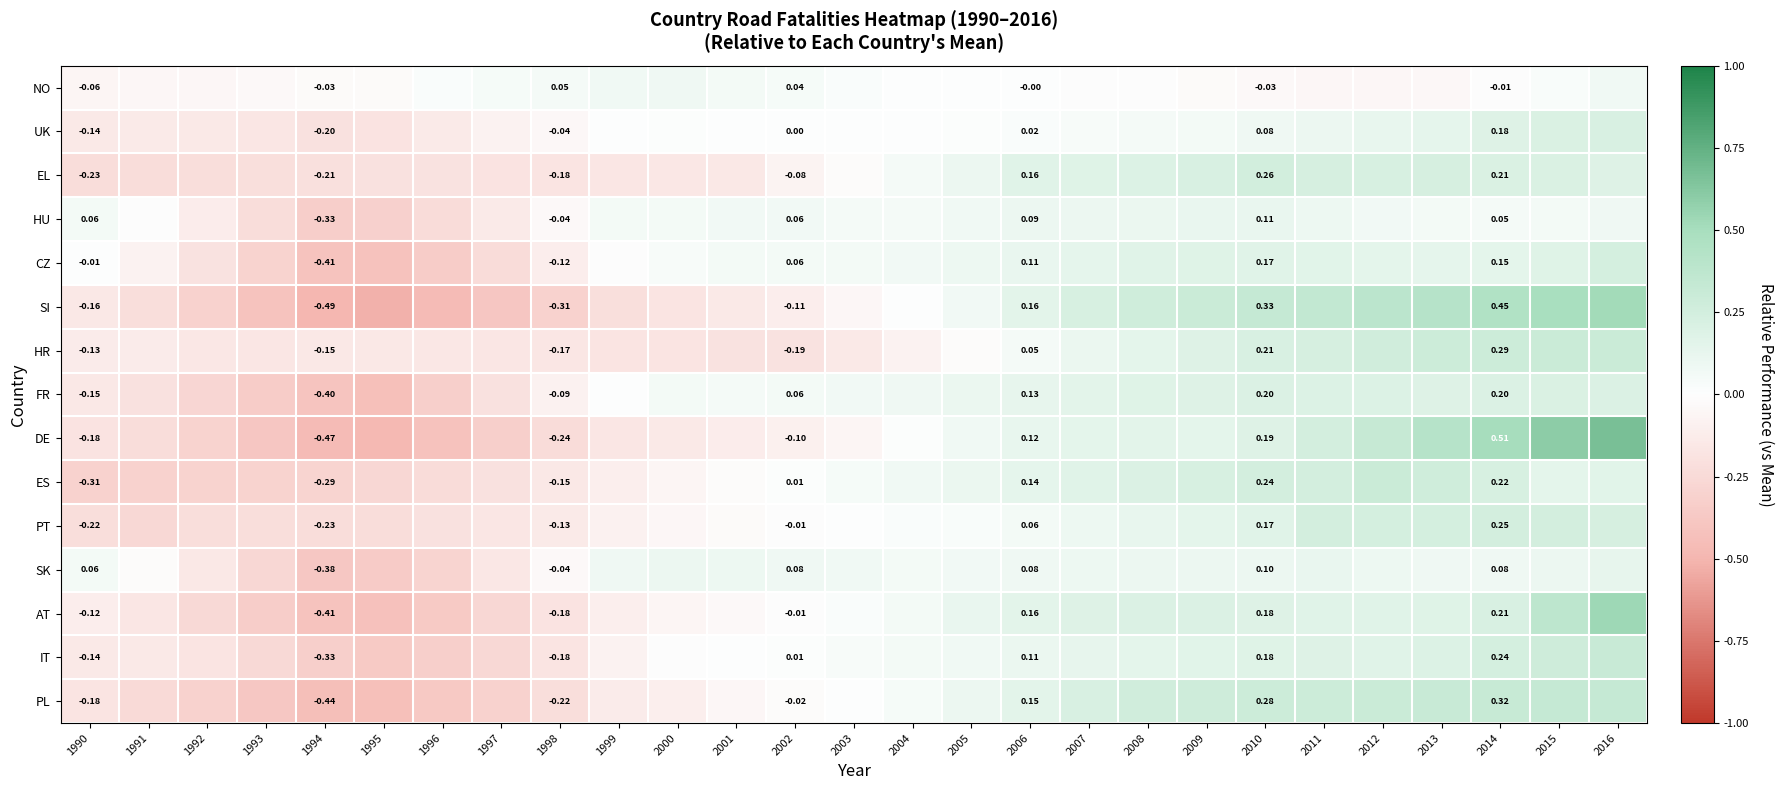

Which has a higher value, 2010 or 1995?

1995